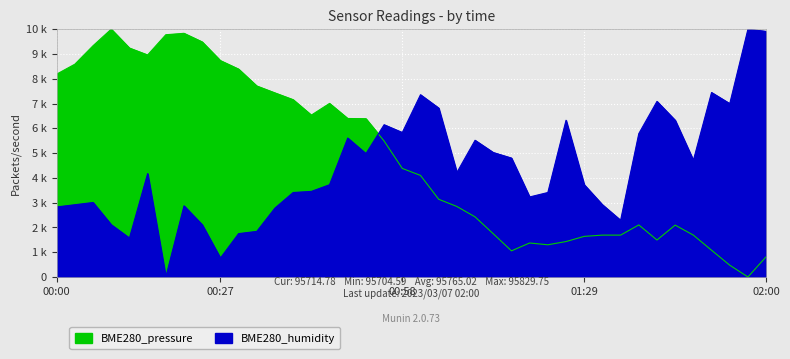

Rank the series by their maximum value, from highest to lowest.

BME280_pressure, BME280_humidity